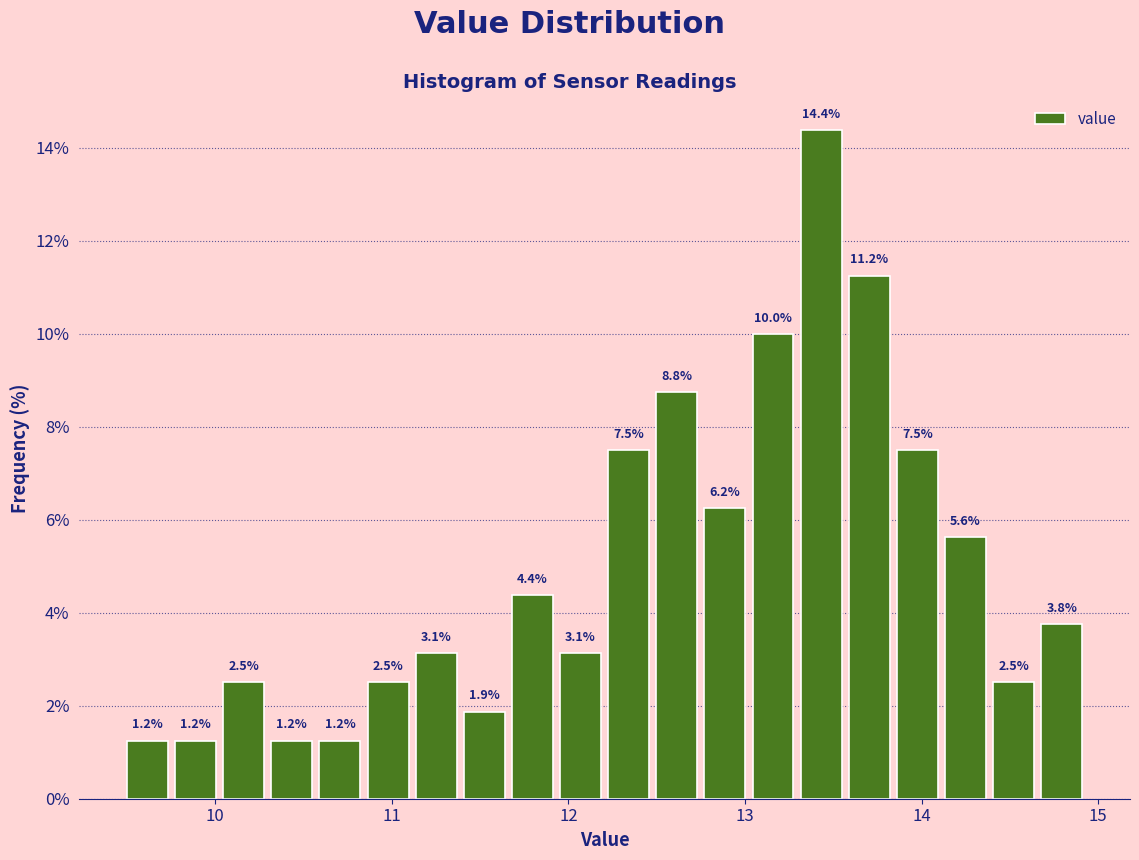

Read against the x-axis, roughly where is the centre of the tallest bar?

13.4